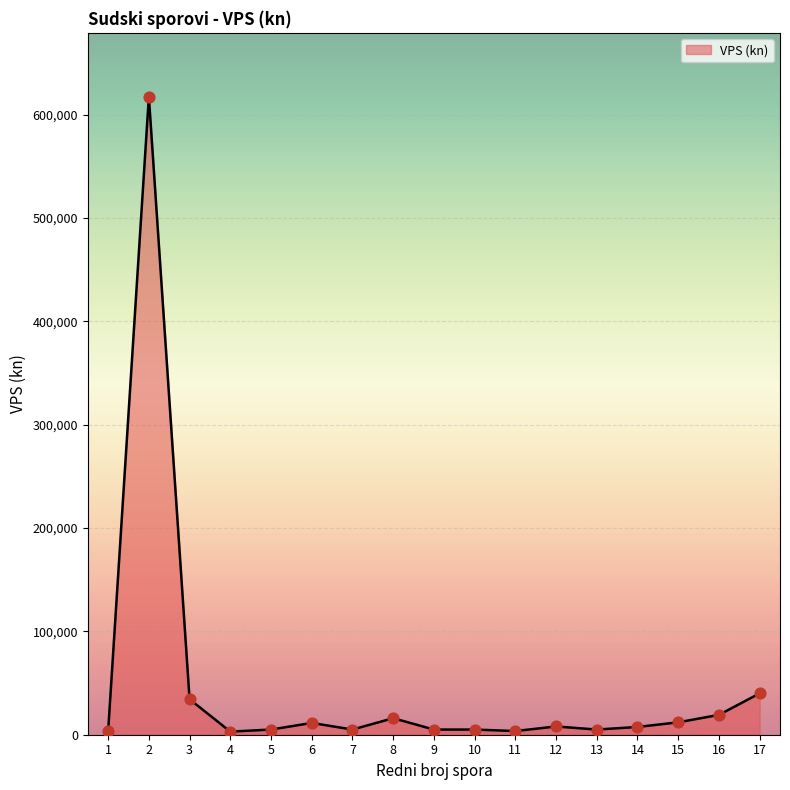

Which has a higher value, 2 or 17?

2